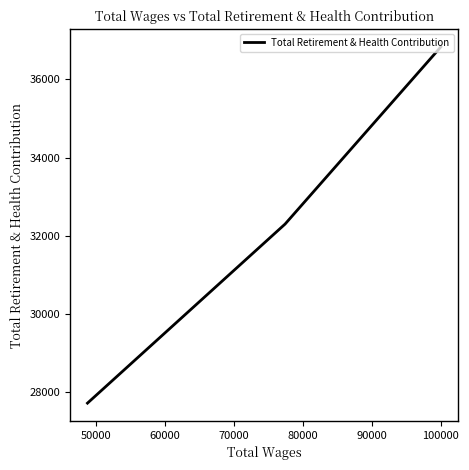

What is the average value?

32284